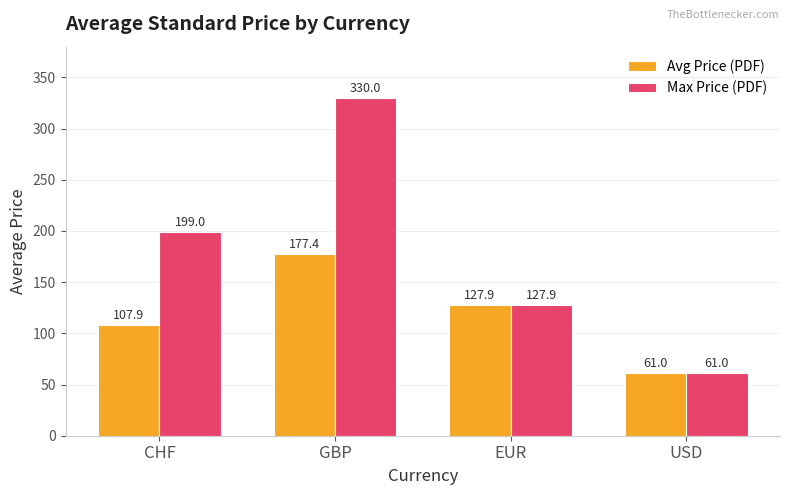

What is the average value of the Max Price (PDF) series?

179.5